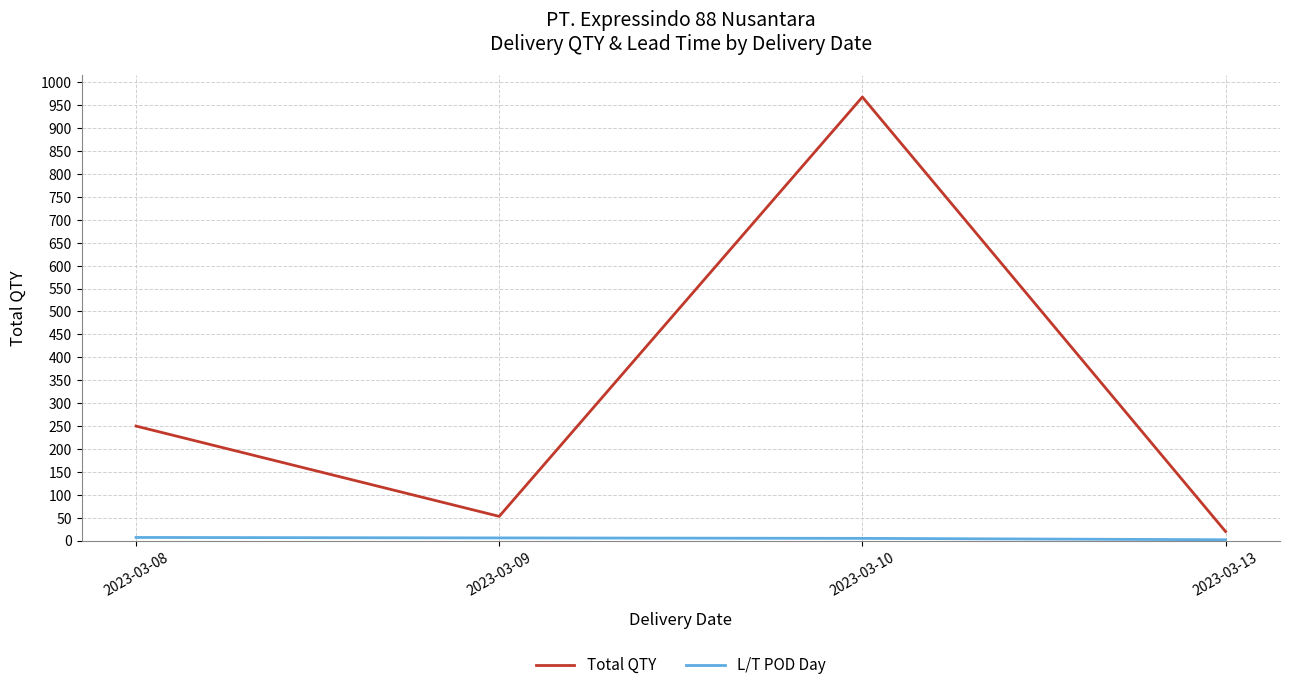

What is the difference between the second highest and second lowest values in the Total QTY series?

197